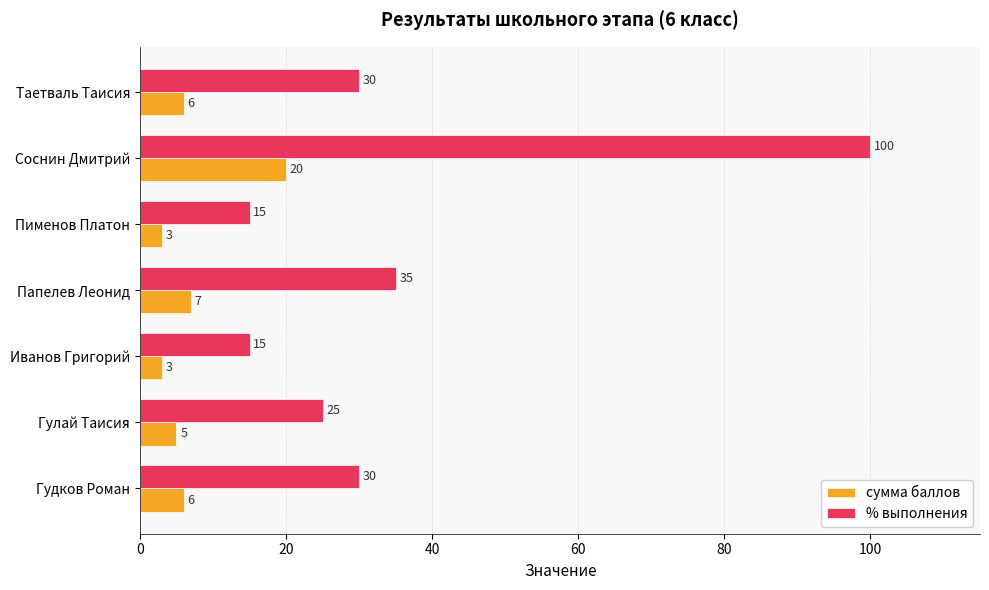

The value of сумма баллов at Иванов Григорий is 3. True or false?

True